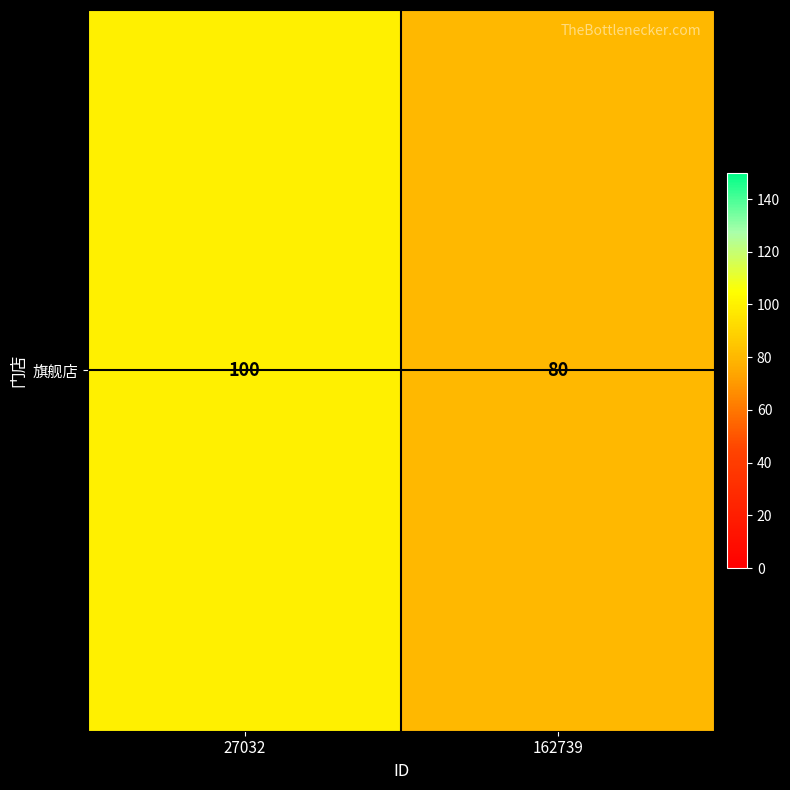

The chart shows a value of 100 at 27032. True or false?

True